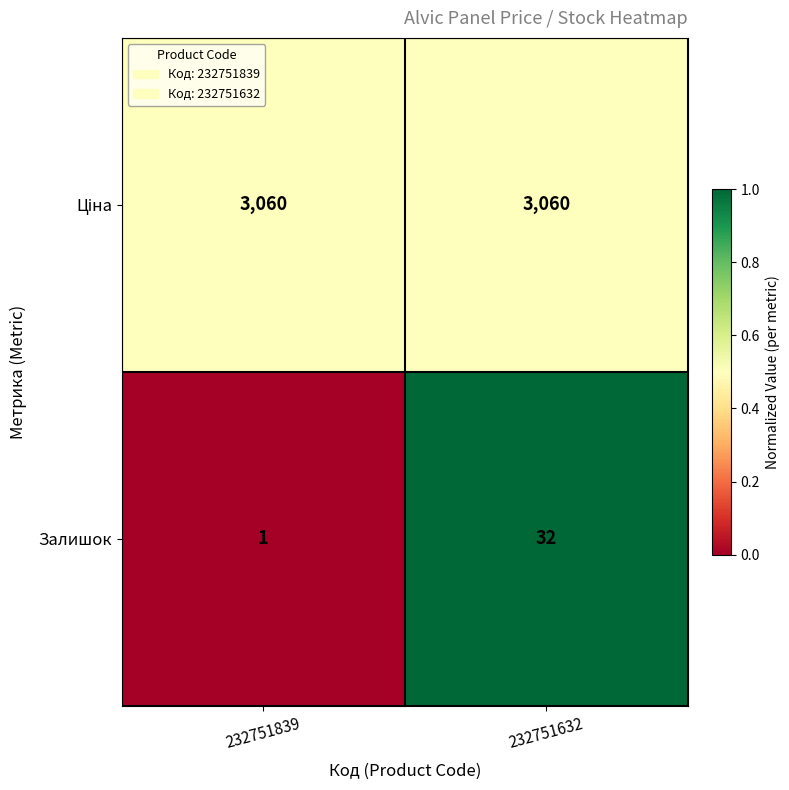

Which label corresponds to the smallest value in the chart?

232751839